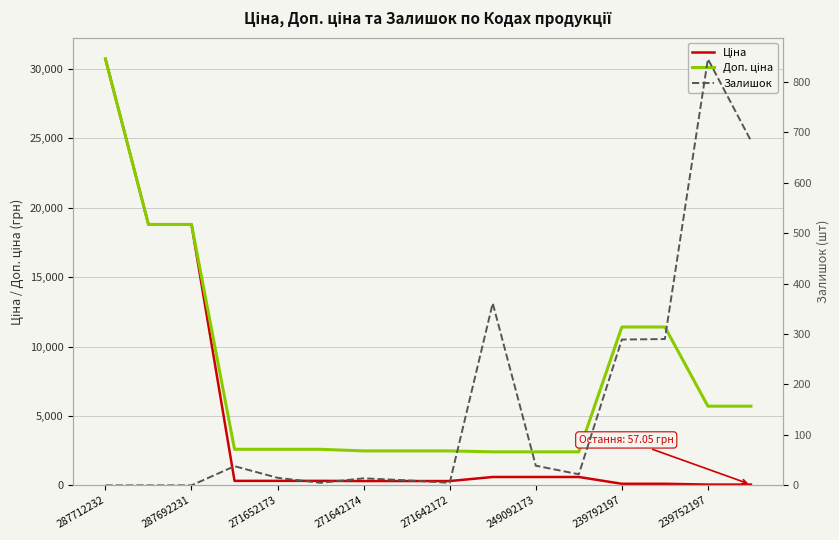

True or false: Ціна and Доп. ціна cross at least once.

False